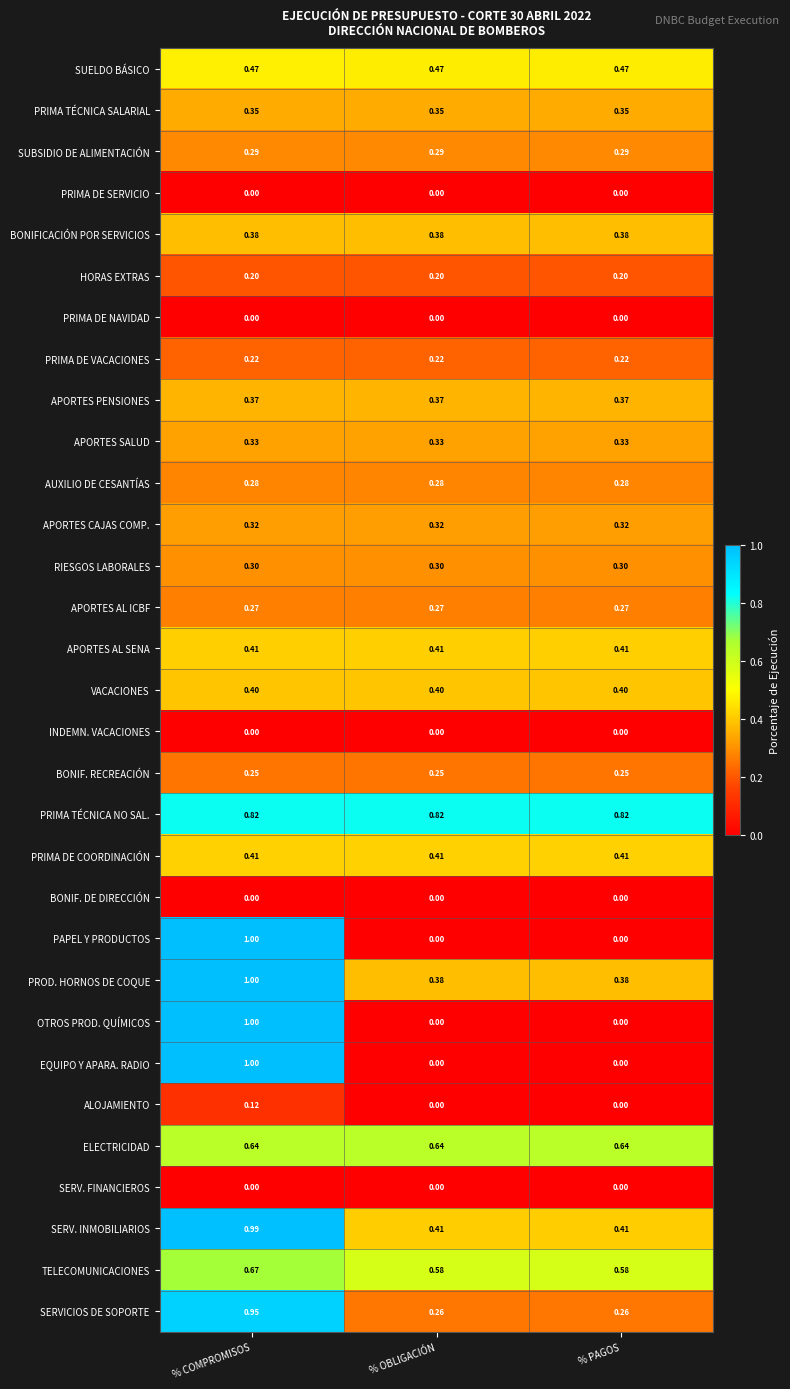

What is the difference between the highest and lowest values at % COMPROMISOS?

1.0